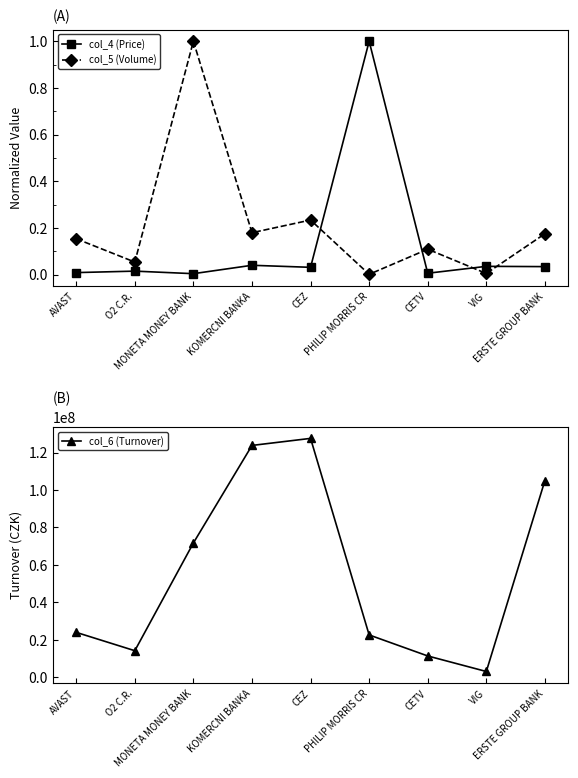

What is the difference between the maximum and minimum values in the col_5 (Volume) series?

1.0